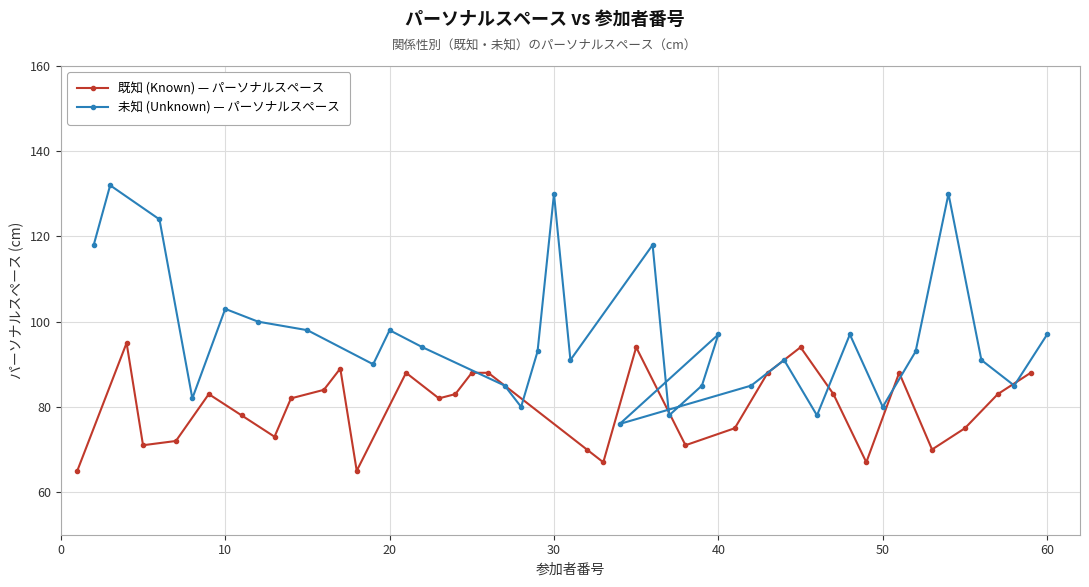

Reading left to right, what are all the values shown in this chart?

既知 (Known) — パーソナルスペース: 65	95	71	72	83	78	73	82	84	89	65	88	82	83	88	88	70	67	94	71	75	88	94	83	67	88	70	75	83	88
未知 (Unknown) — パーソナルスペース: 118	132	124	82	103	100	98	90	98	94	85	80	93	130	91	118	78	85	97	76	85	91	78	97	80	93	130	91	85	97